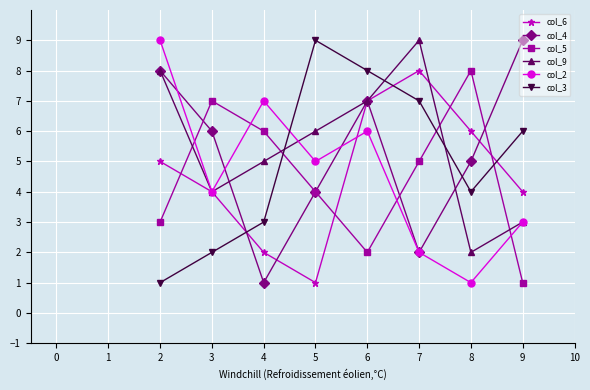

What are all the series names shown in the legend?

col_6, col_4, col_5, col_9, col_2, col_3